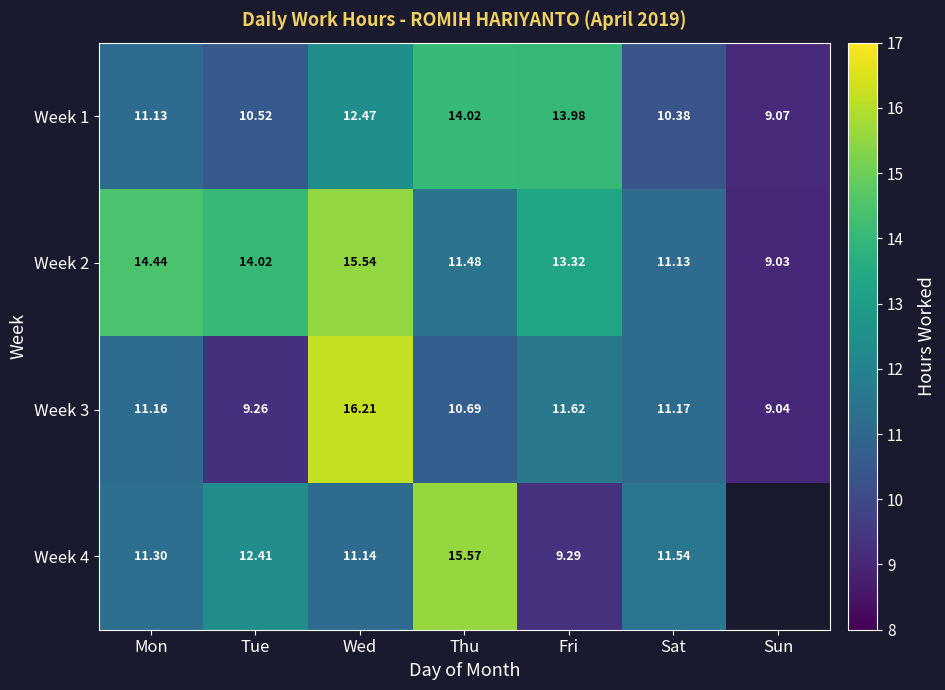

List the labels in order of Week 1 value, smallest first.

Sun, Sat, Tue, Mon, Wed, Fri, Thu